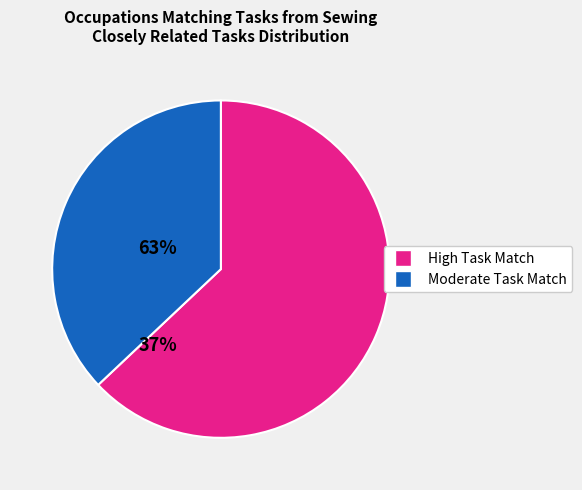

Does any single category account for the majority?

Yes